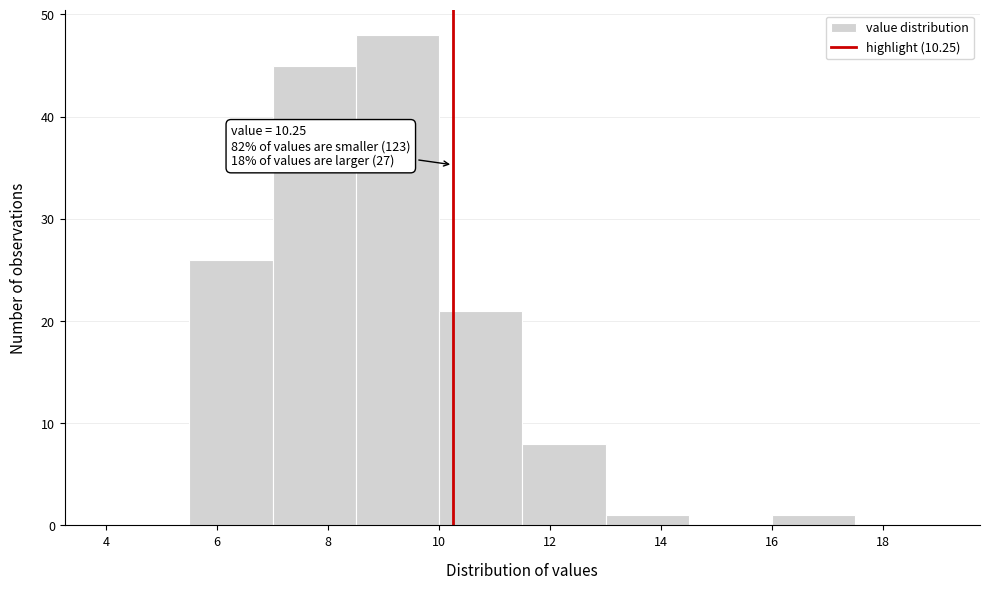

Over which range of the x-axis is the bar tallest?

8.5 to 10.0